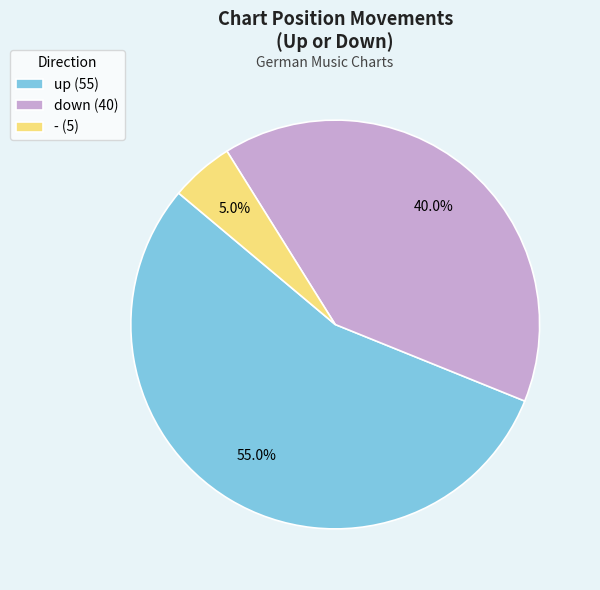

What percentage is NOT represented by -?

95.0%